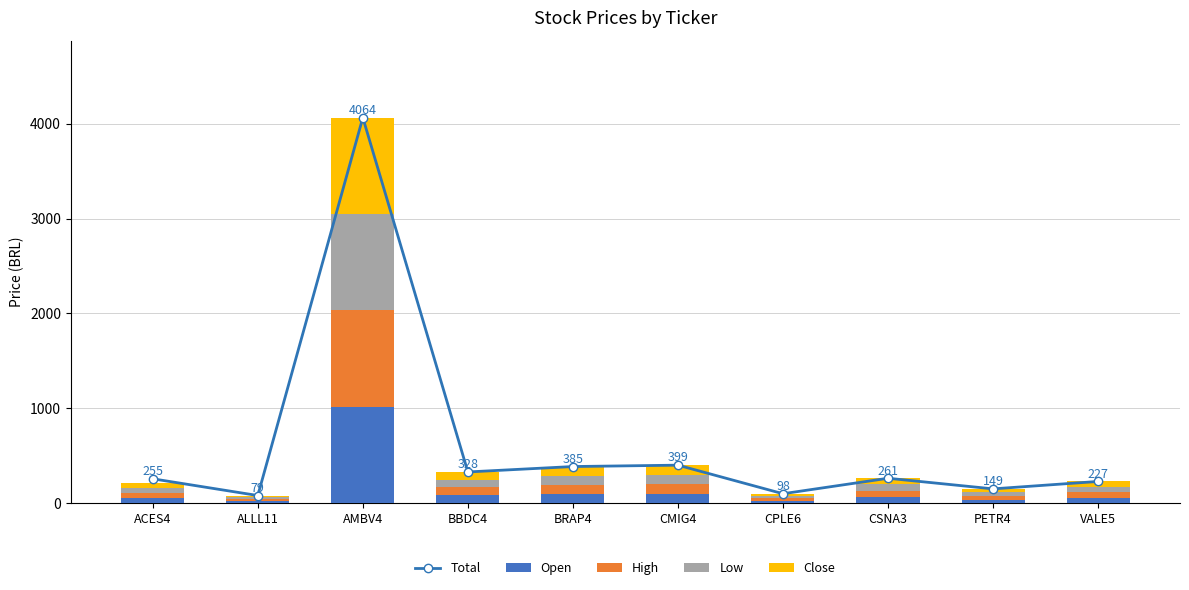

Where does the Open series first go above 64?

AMBV4